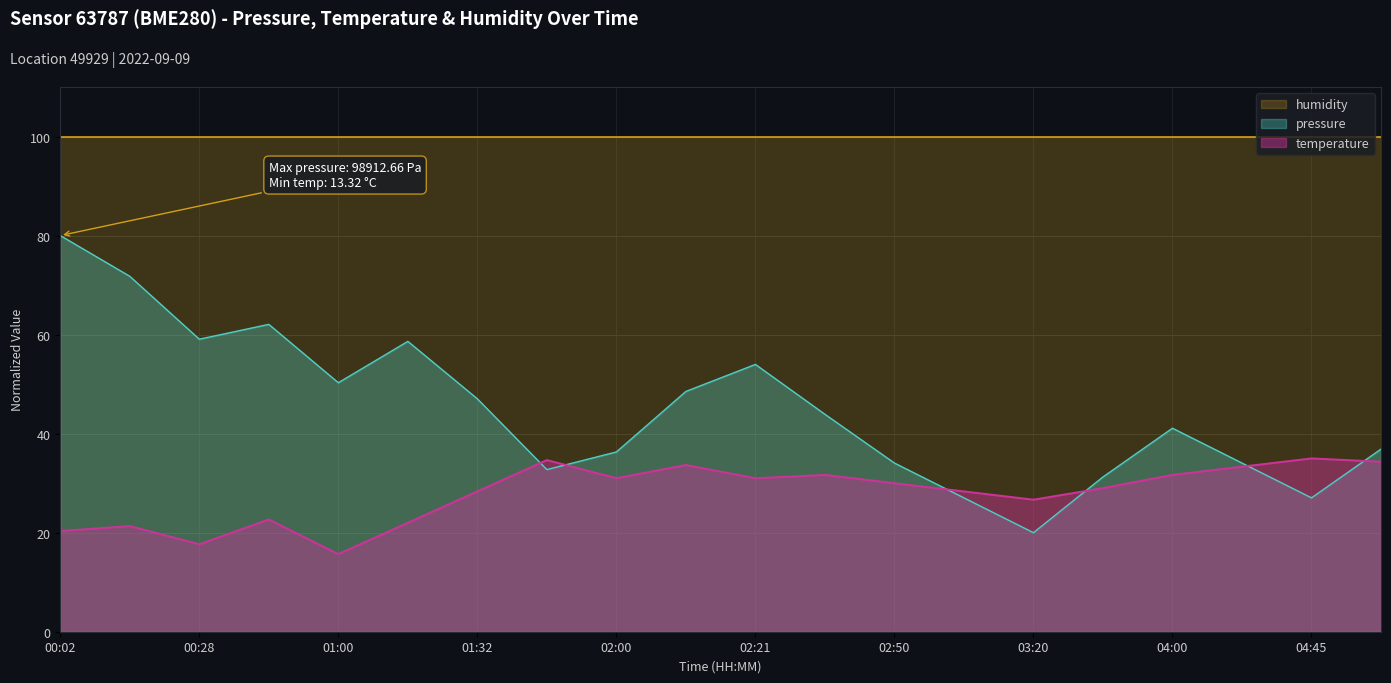

True or false: temperature and pressure cross at least once.

True